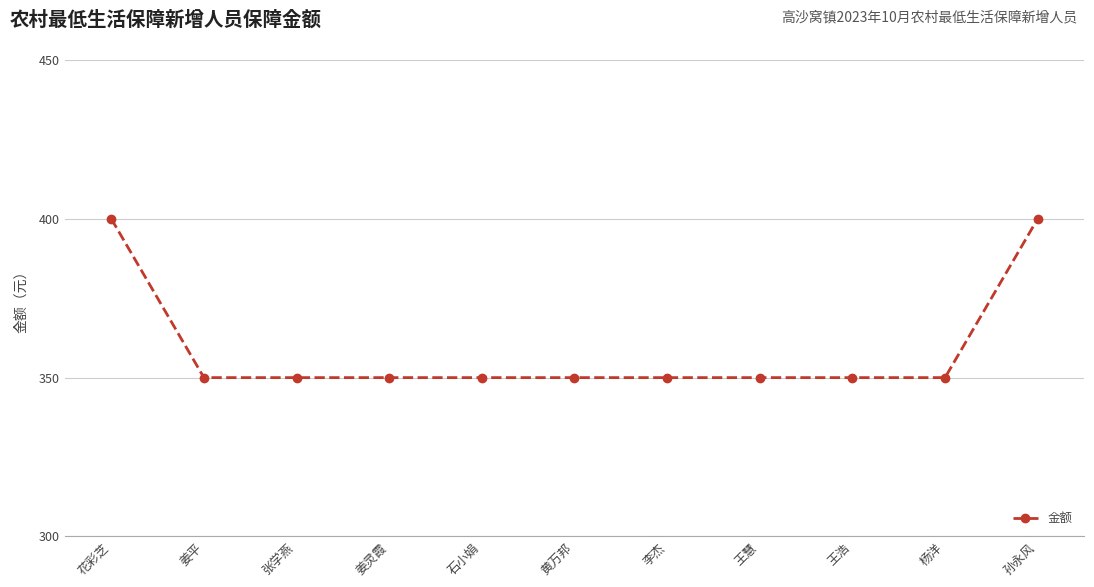

What is the sum of all values?

3950